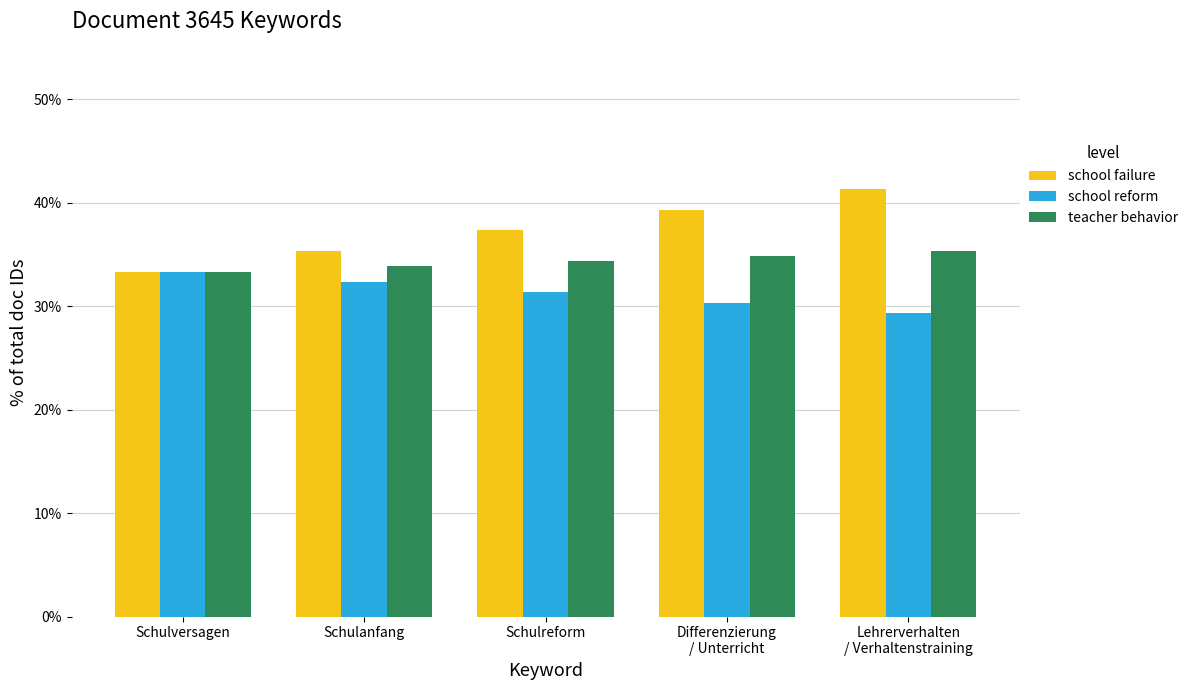

What is the smallest value displayed?

29.3